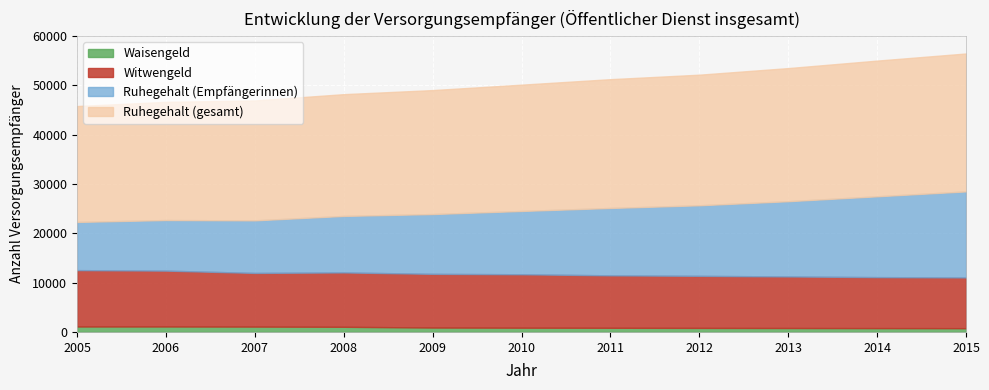

What are all the series names shown in the legend?

Waisengeld, Witwengeld, Ruhegehalt (Empfängerinnen), Ruhegehalt (gesamt)